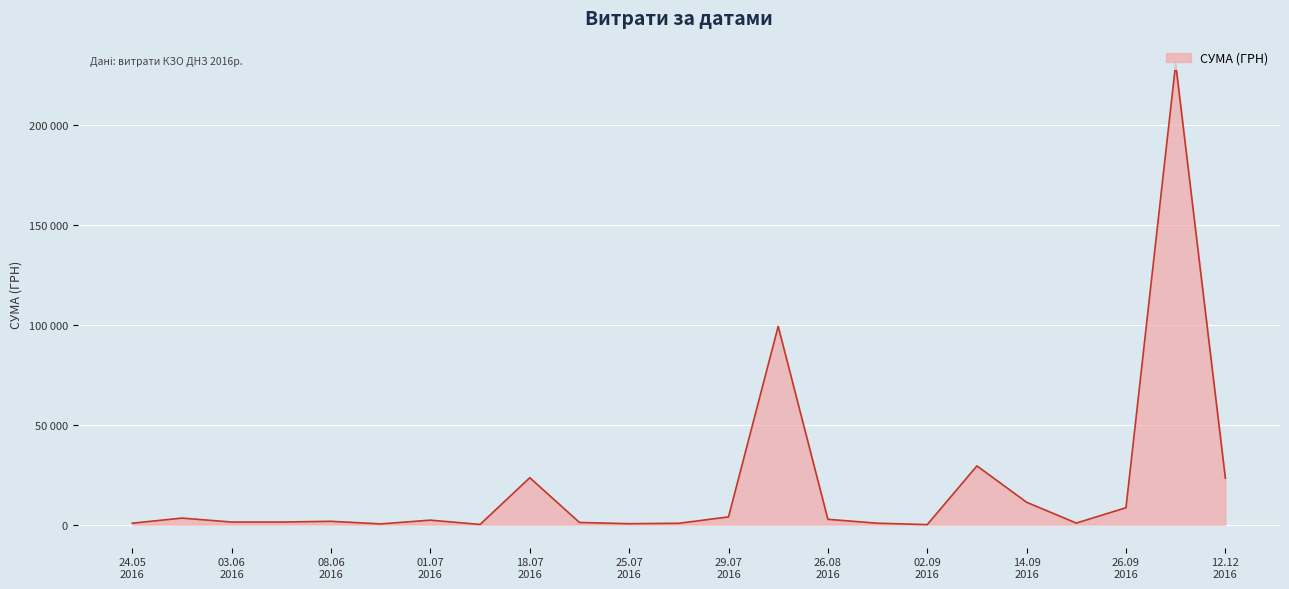

Does the chart display data point markers on the line(s)?

No